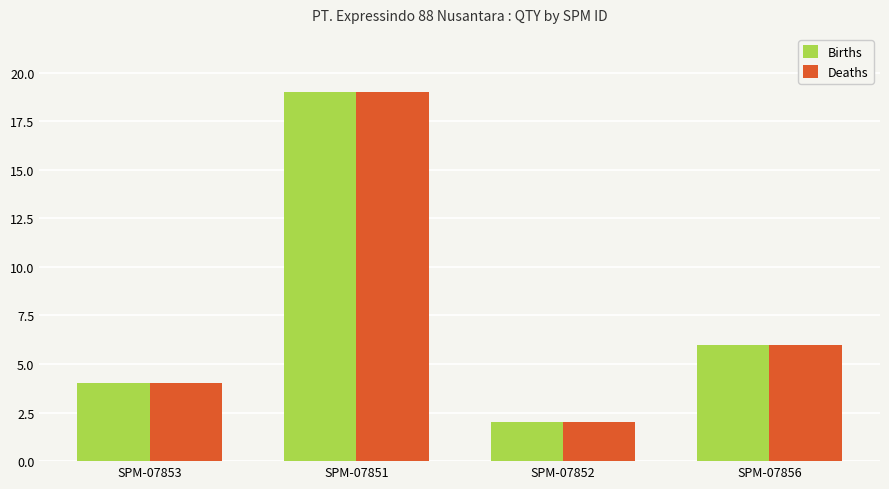

Reading left to right, list all the values displayed in this chart.

Births: 4	19	2	6
Deaths: 4	19	2	6